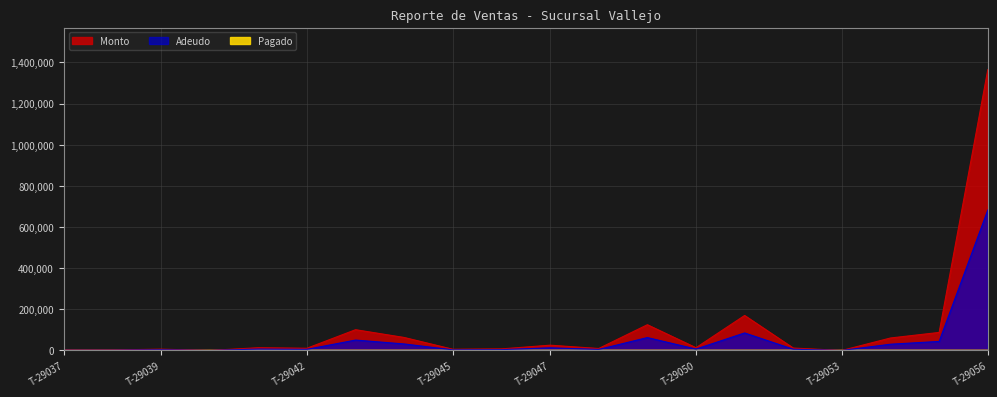

What is the difference between the second highest and minimum values in the Adeudo series?

85000.0